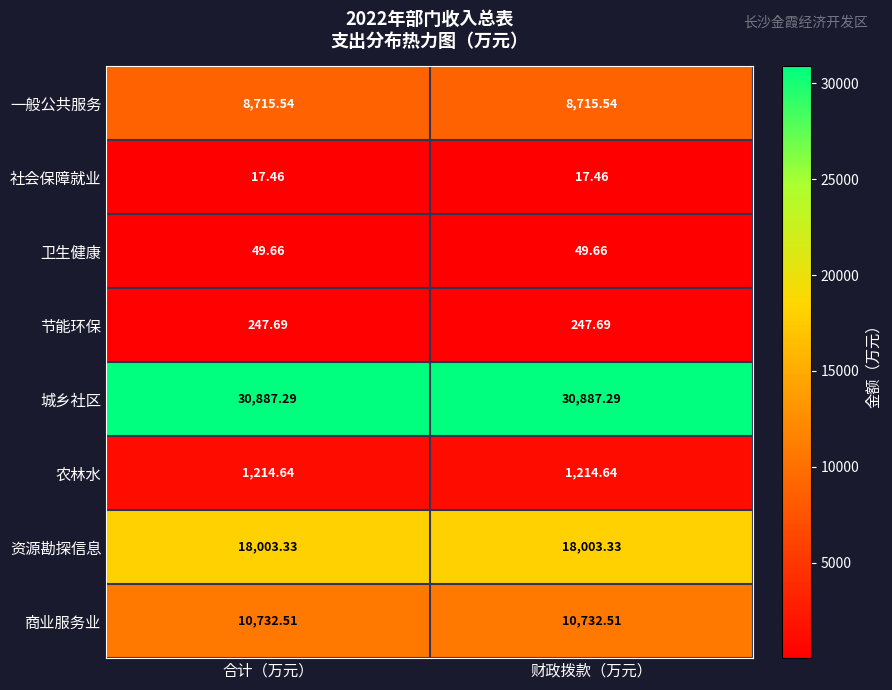

At how many categories does at least one series exceed 26621?

2